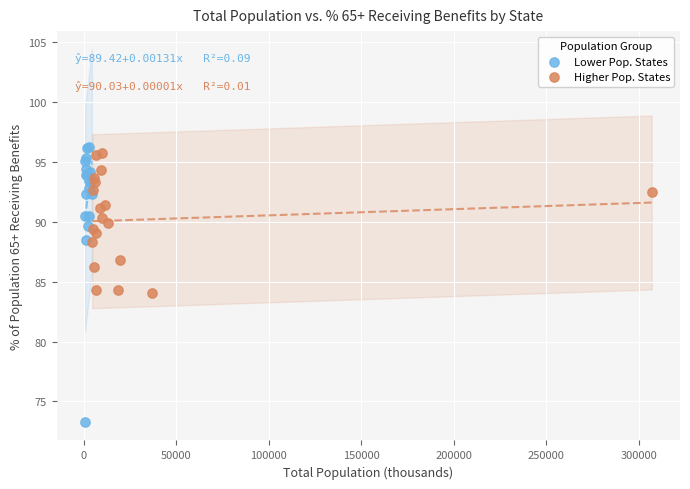

Which series has the largest Y range (max minus min)?

Lower Pop. States